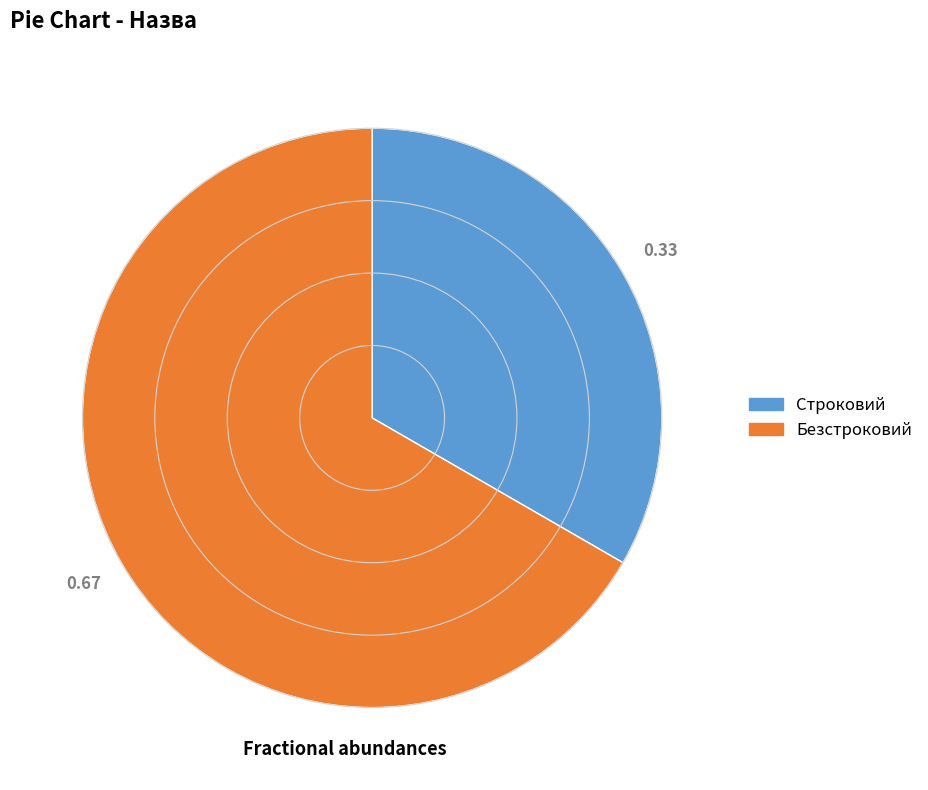

Is the sum of Строковий and Безстроковий greater than half?

Yes